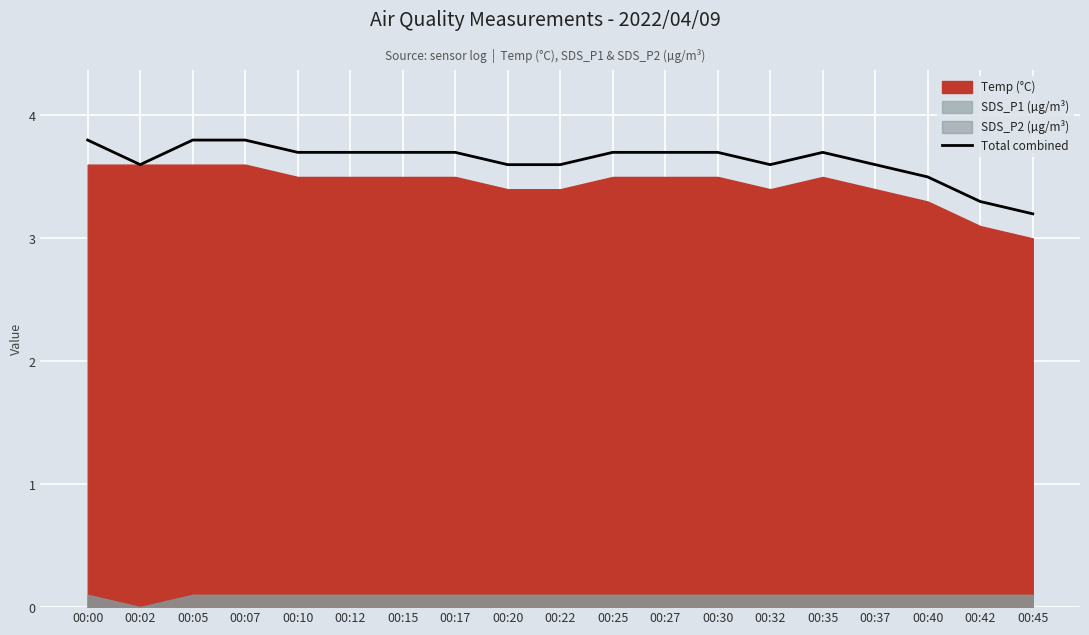

What is the difference between the values at 00:25 and 00:07?

0.1